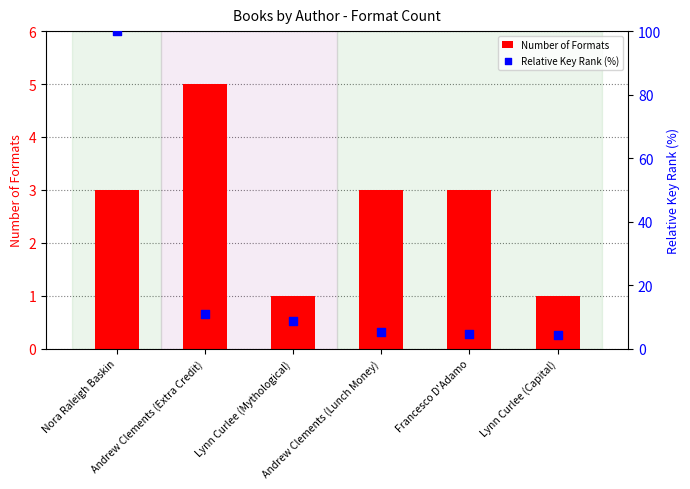

Is the value of Number of Formats at Nora Raleigh Baskin greater than the value of Relative Key Rank (%) at Andrew Clements (Lunch Money)?

No